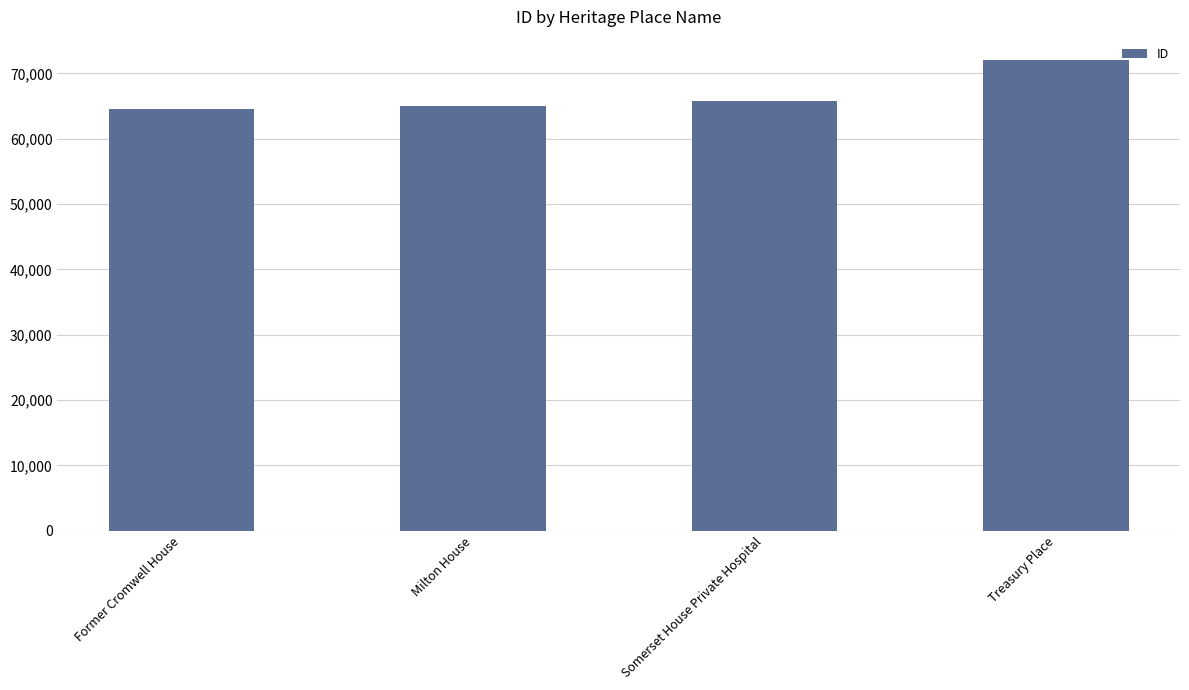

Does the chart contain any negative values?

No